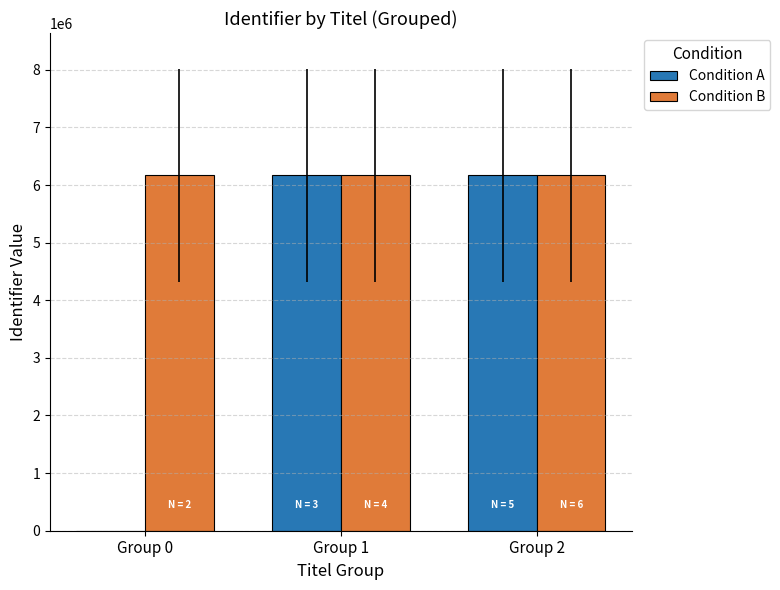

What is the sum of all Condition A values?

12341280